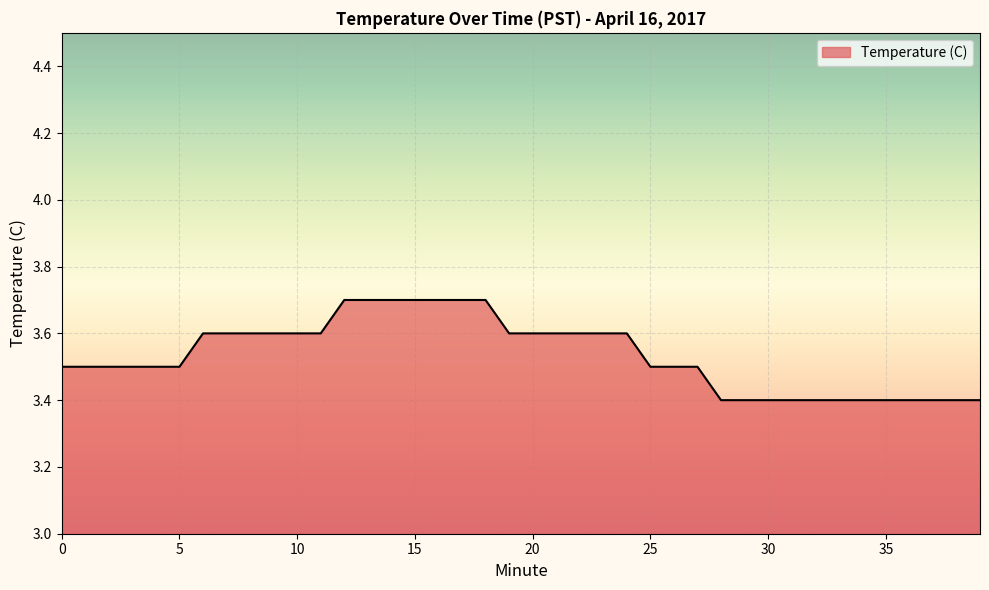

What is the sum of all values?

141.4